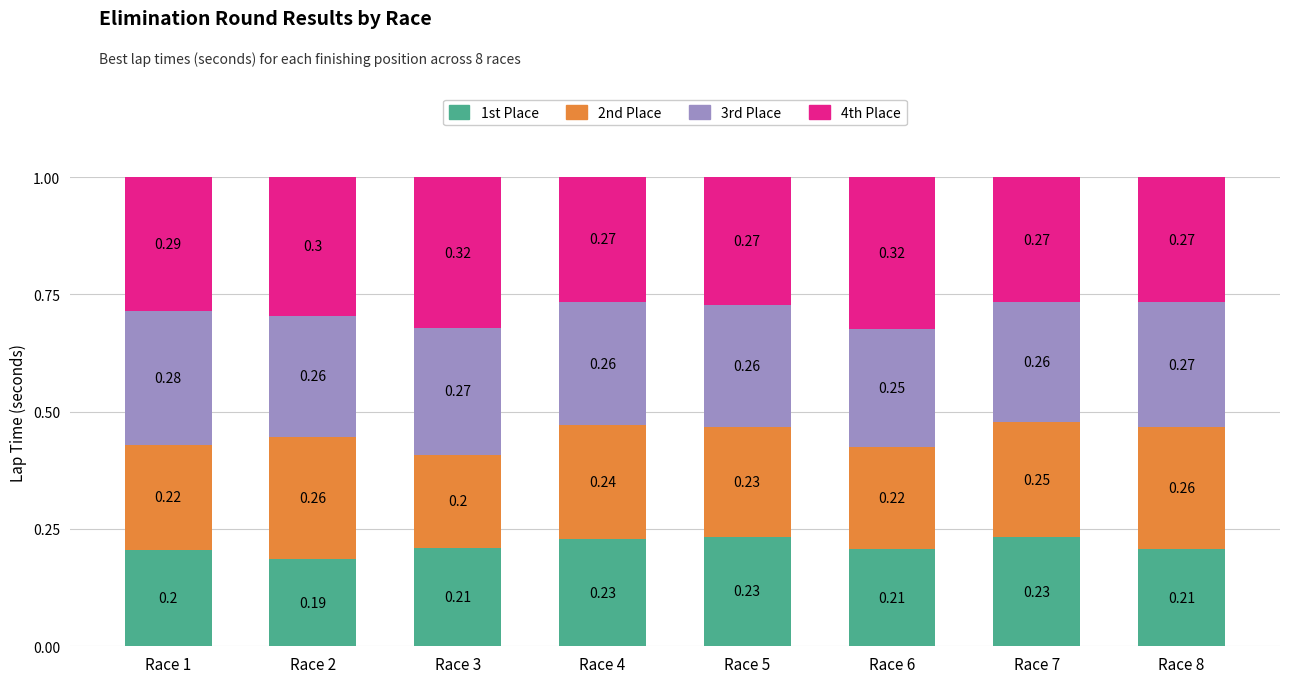

What is the sum of the 1st Place values at Race 7 and Race 5?

0.5